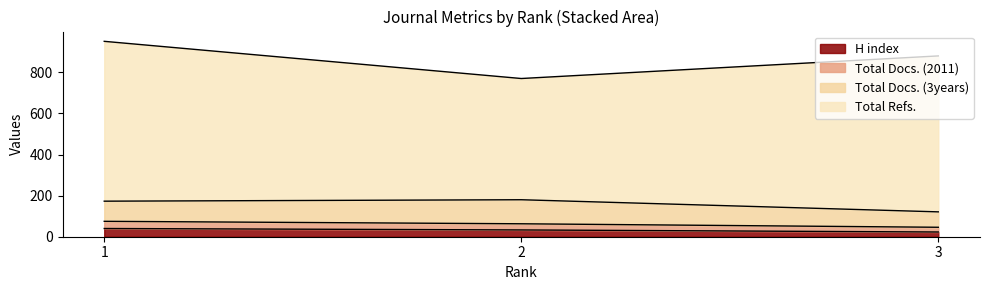

What is the lowest value of the H index series?

23